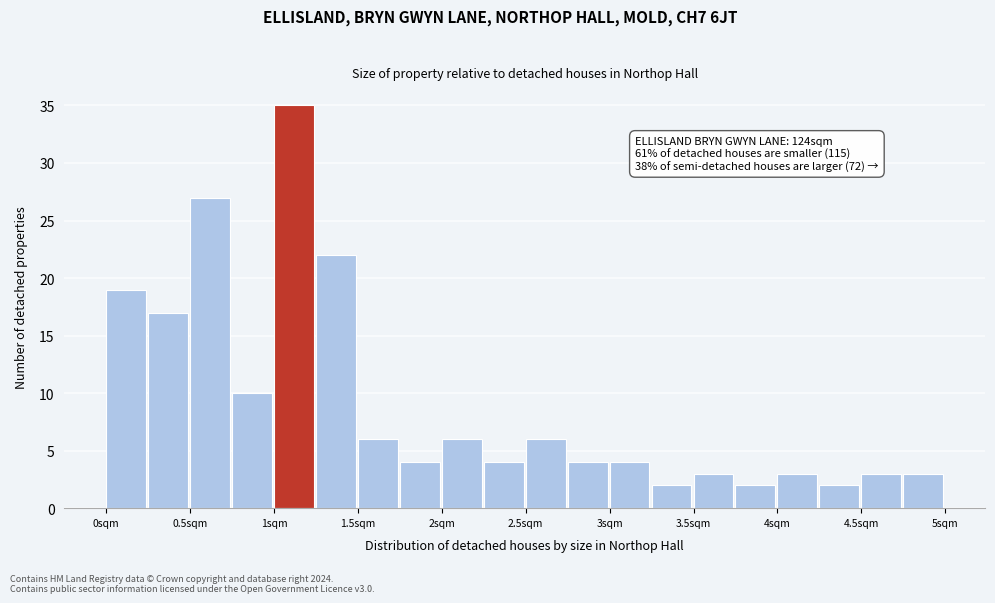

Over which range of the x-axis is the bar tallest?

1.00 to 1.25